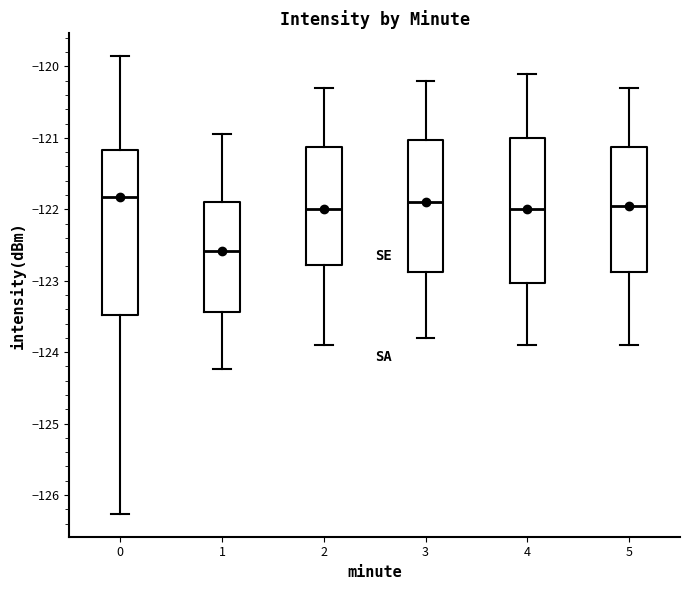

Which box has the lowest median line?

1